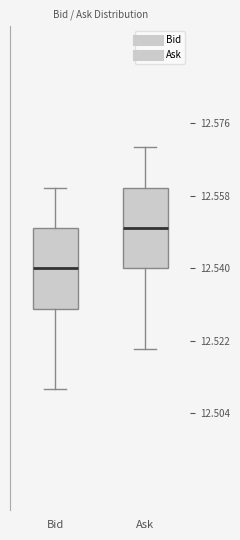

Reading left to right, transcribe this box plot: for each box, give where its median line is, the range the box spans, and where its two whiskers end, as read against the y-axis. The values are not printed on the chart, so give them approximately, as read against the axis.

Bid: median 12.54, box 12.53 to 12.55, whiskers 12.51 to 12.56
Ask: median 12.55, box 12.54 to 12.56, whiskers 12.52 to 12.57